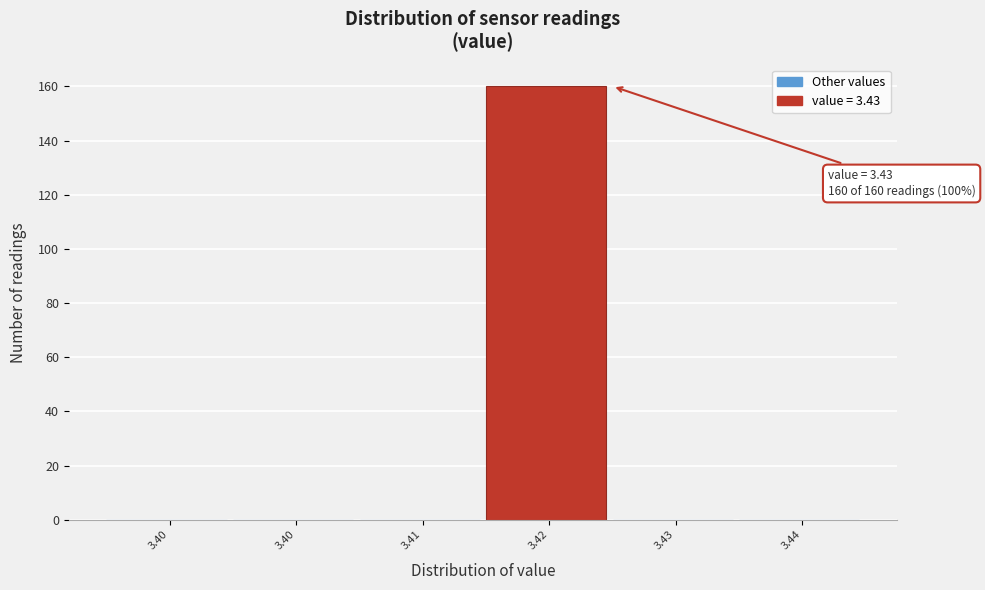

Are the bars horizontal?

No